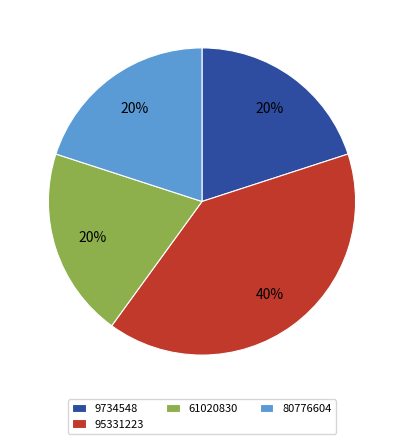

To the nearest percent, what percentage of the pie is 9734548?

20%